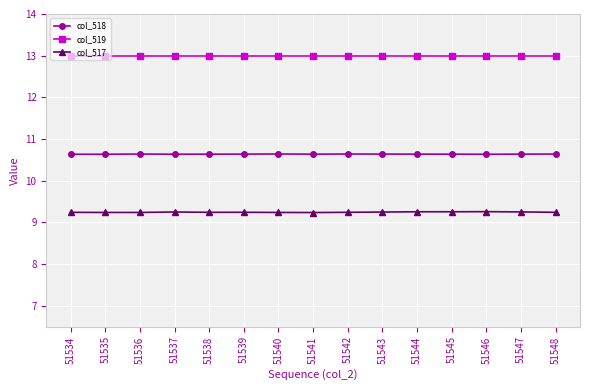

Rank the series by their average value, from highest to lowest.

col_519, col_518, col_517